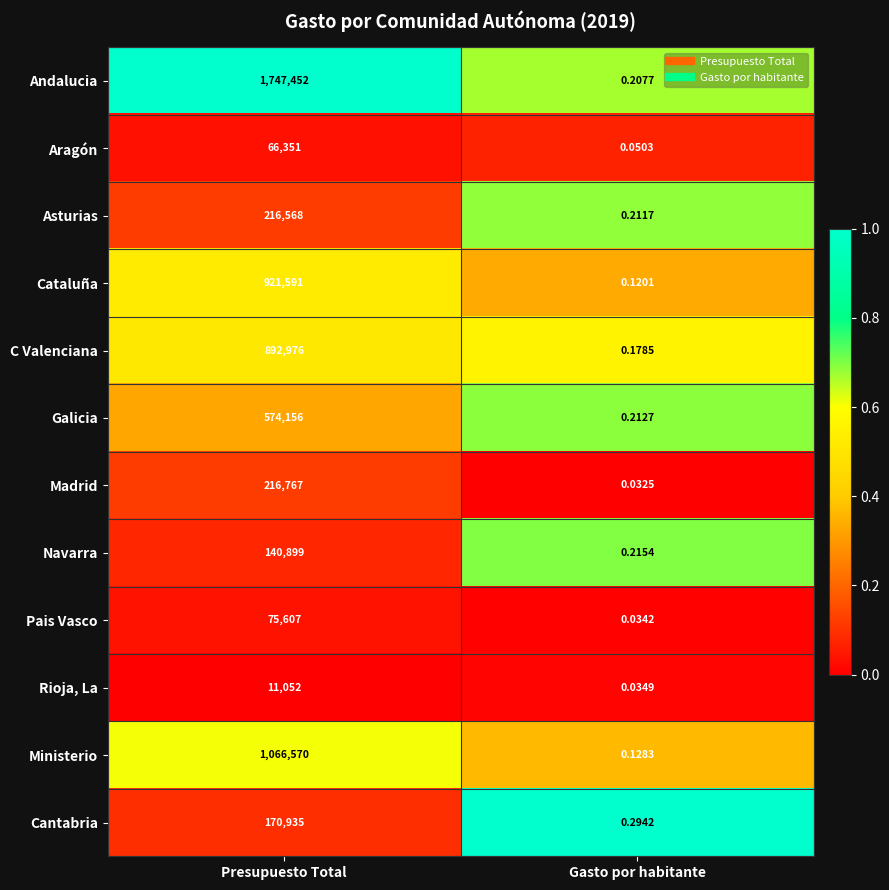

At Gasto por habitante, list the series in order from smallest to largest.

Madrid, Pais Vasco, Rioja, La, Aragón, Cataluña, Ministerio, C Valenciana, Andalucia, Asturias, Galicia, Navarra, Cantabria